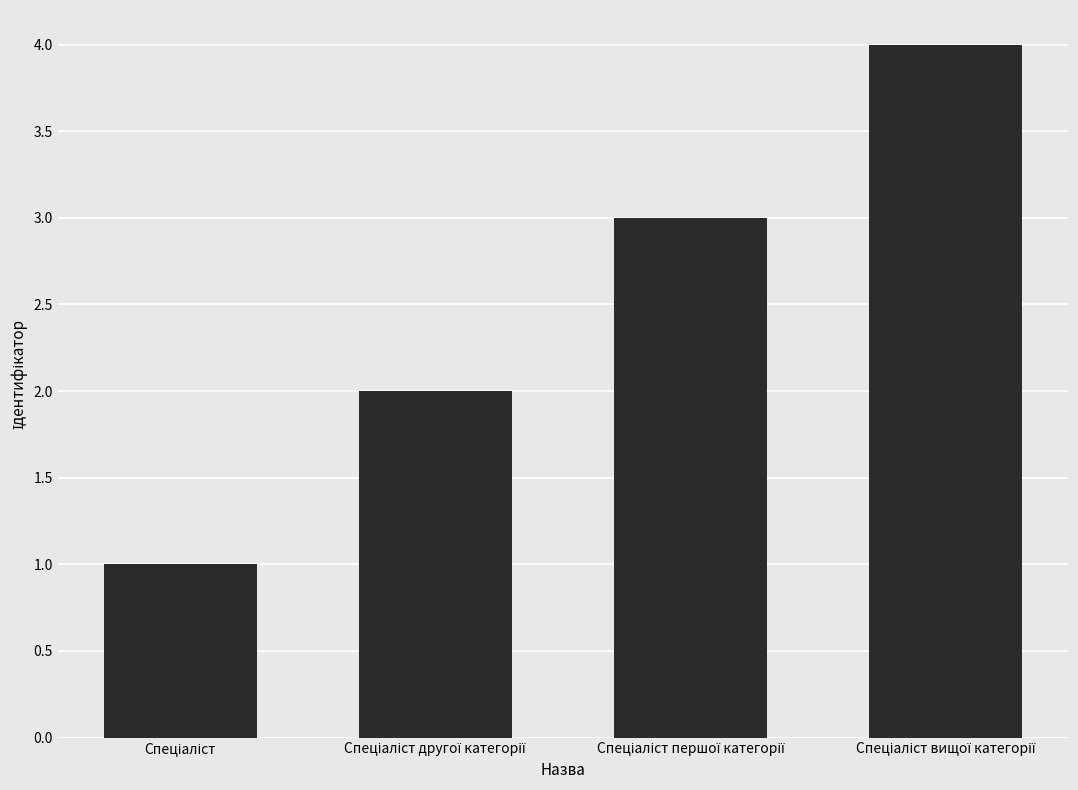

How many values are between 2 and 4?

3